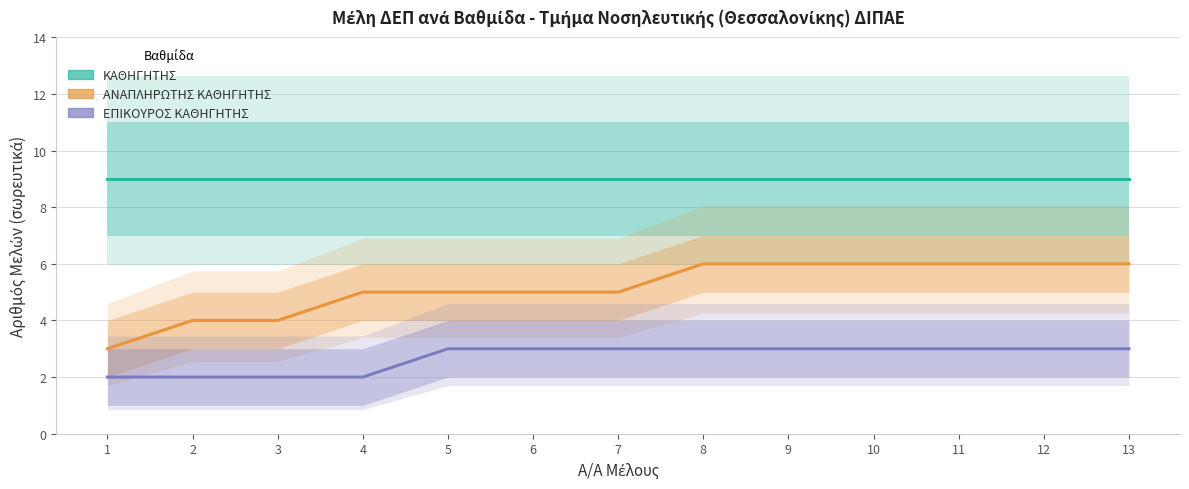

How many series are shown in this chart?

3